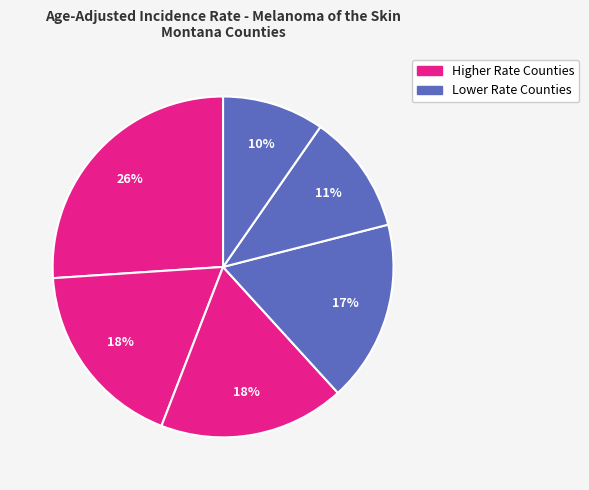

How many slices are in this pie chart?

6